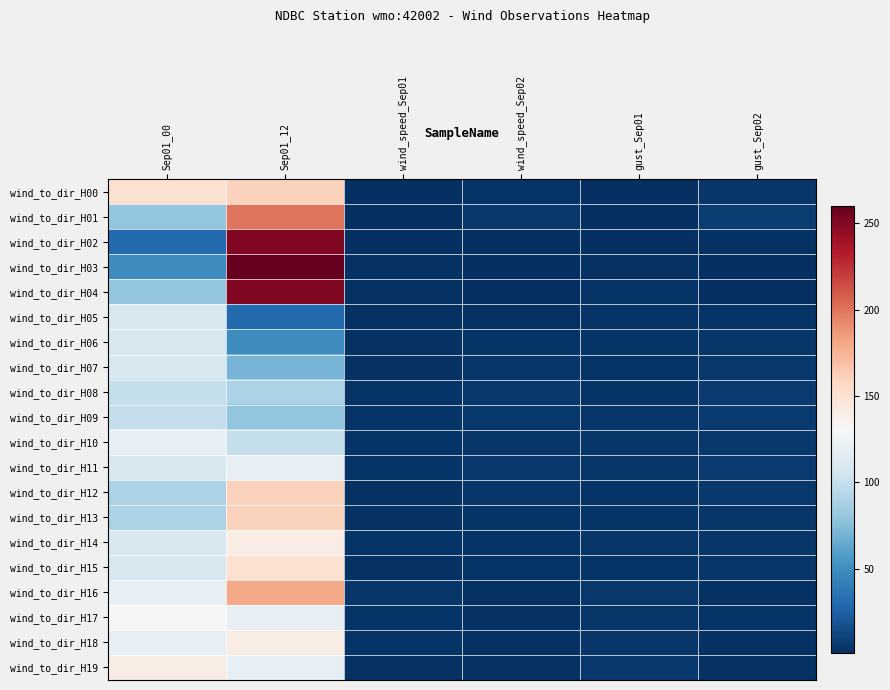

Between gust_Sep01 and Sep01_00, which is larger?

Sep01_00